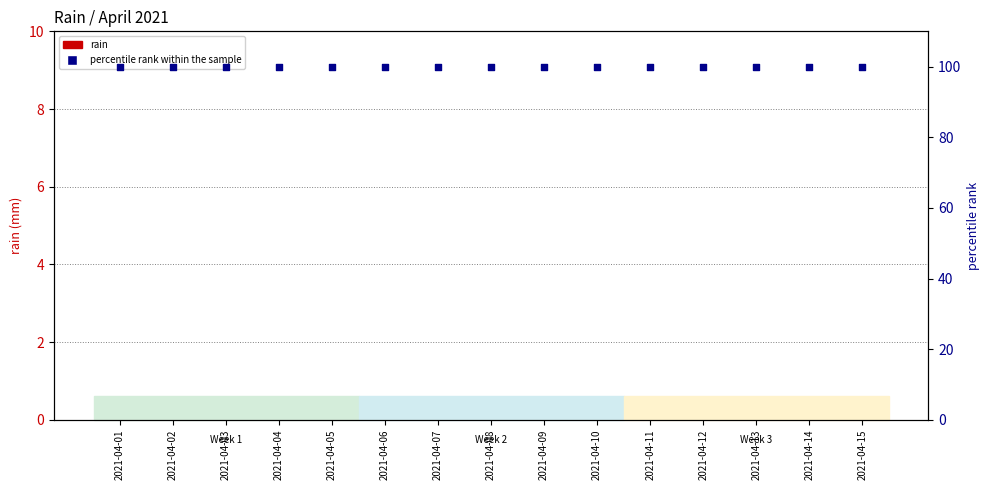

Is the value of rain at 2021-04-02 greater than the value of percentile rank within the sample at 2021-04-09?

No